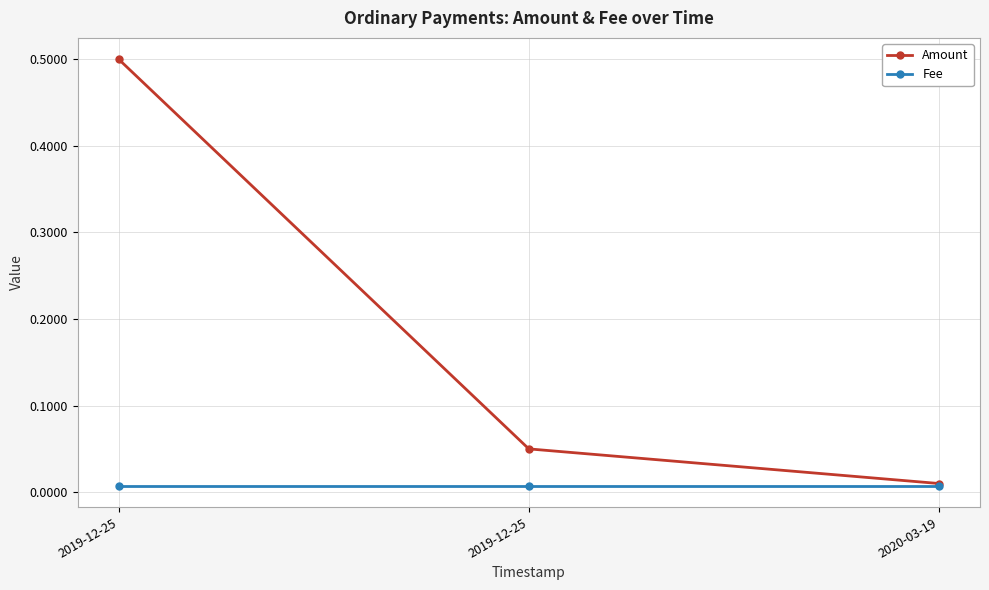

Which label corresponds to the largest value in the chart?

2019-12-25